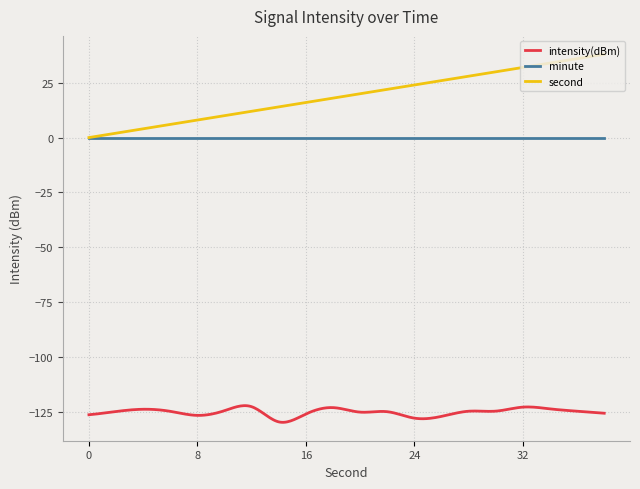

What is the smallest value displayed?

-129.9